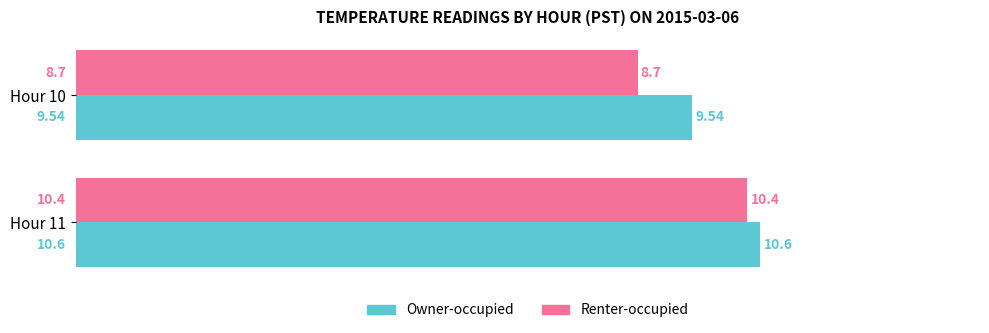

What is the sum of the Renter-occupied values at Hour 10 and Hour 11?

19.1